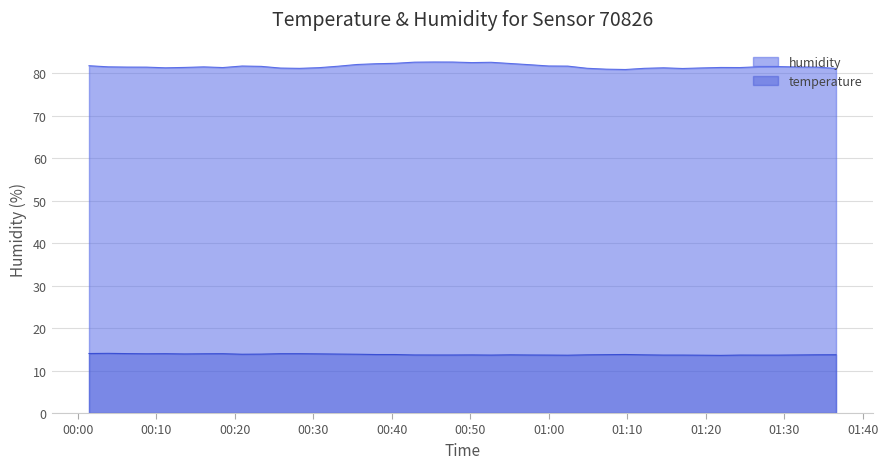

Reading left to right, what are all the values shown in this chart?

humidity: 2023-04-25T00:01:24=81.8	2023-04-25T00:03:50=81.6	2023-04-25T00:06:16=81.5	2023-04-25T00:08:43=81.5	2023-04-25T00:11:09=81.3	2023-04-25T00:13:35=81.4	2023-04-25T00:16:01=81.6	2023-04-25T00:18:27=81.4	2023-04-25T00:20:54=81.8	2023-04-25T00:23:21=81.7	2023-04-25T00:25:48=81.3	2023-04-25T00:28:14=81.2	2023-04-25T00:30:41=81.4	2023-04-25T00:33:07=81.7	2023-04-25T00:35:33=82.1	2023-04-25T00:37:59=82.3	2023-04-25T00:40:24=82.4	2023-04-25T00:42:52=82.7	2023-04-25T00:45:18=82.7	2023-04-25T00:47:44=82.7	2023-04-25T00:50:11=82.6	2023-04-25T00:52:38=82.6	2023-04-25T00:55:07=82.3	2023-04-25T00:57:33=82.1	2023-04-25T00:59:59=81.8	2023-04-25T01:02:25=81.7	2023-04-25T01:04:52=81.2	2023-04-25T01:07:18=81.0	2023-04-25T01:09:45=80.9	2023-04-25T01:12:11=81.2	2023-04-25T01:14:37=81.3	2023-04-25T01:17:03=81.2	2023-04-25T01:19:29=81.3	2023-04-25T01:21:55=81.4	2023-04-25T01:24:21=81.4	2023-04-25T01:26:46=81.6	2023-04-25T01:29:17=81.6	2023-04-25T01:31:44=81.5	2023-04-25T01:34:11=81.5	2023-04-25T01:36:36=81.2
temperature: 2023-04-25T00:01:24=14.0	2023-04-25T00:03:50=14.1	2023-04-25T00:06:16=14.0	2023-04-25T00:08:43=14.0	2023-04-25T00:11:09=14.0	2023-04-25T00:13:35=13.9	2023-04-25T00:16:01=14.0	2023-04-25T00:18:27=14.0	2023-04-25T00:20:54=13.9	2023-04-25T00:23:21=13.9	2023-04-25T00:25:48=14.0	2023-04-25T00:28:14=14.0	2023-04-25T00:30:41=13.9	2023-04-25T00:33:07=13.9	2023-04-25T00:35:33=13.9	2023-04-25T00:37:59=13.8	2023-04-25T00:40:24=13.8	2023-04-25T00:42:52=13.7	2023-04-25T00:45:18=13.7	2023-04-25T00:47:44=13.7	2023-04-25T00:50:11=13.7	2023-04-25T00:52:38=13.7	2023-04-25T00:55:07=13.7	2023-04-25T00:57:33=13.7	2023-04-25T00:59:59=13.7	2023-04-25T01:02:25=13.6	2023-04-25T01:04:52=13.7	2023-04-25T01:07:18=13.8	2023-04-25T01:09:45=13.8	2023-04-25T01:12:11=13.7	2023-04-25T01:14:37=13.7	2023-04-25T01:17:03=13.7	2023-04-25T01:19:29=13.6	2023-04-25T01:21:55=13.6	2023-04-25T01:24:21=13.7	2023-04-25T01:26:46=13.6	2023-04-25T01:29:17=13.6	2023-04-25T01:31:44=13.7	2023-04-25T01:34:11=13.7	2023-04-25T01:36:36=13.7